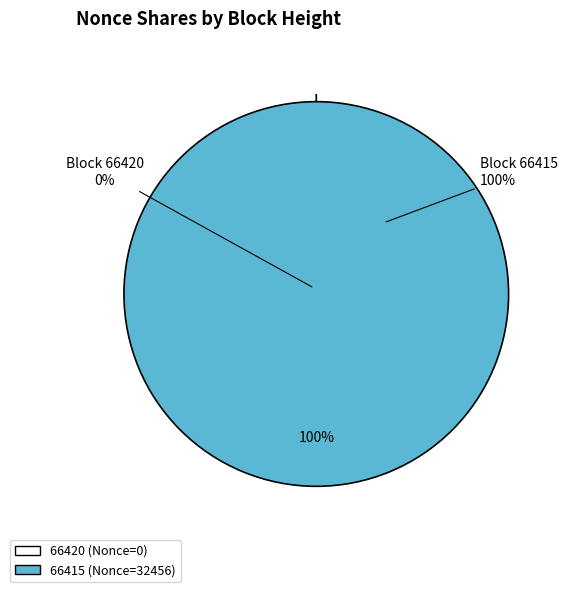

What is the change in value from 66420 to 66415?

+32456